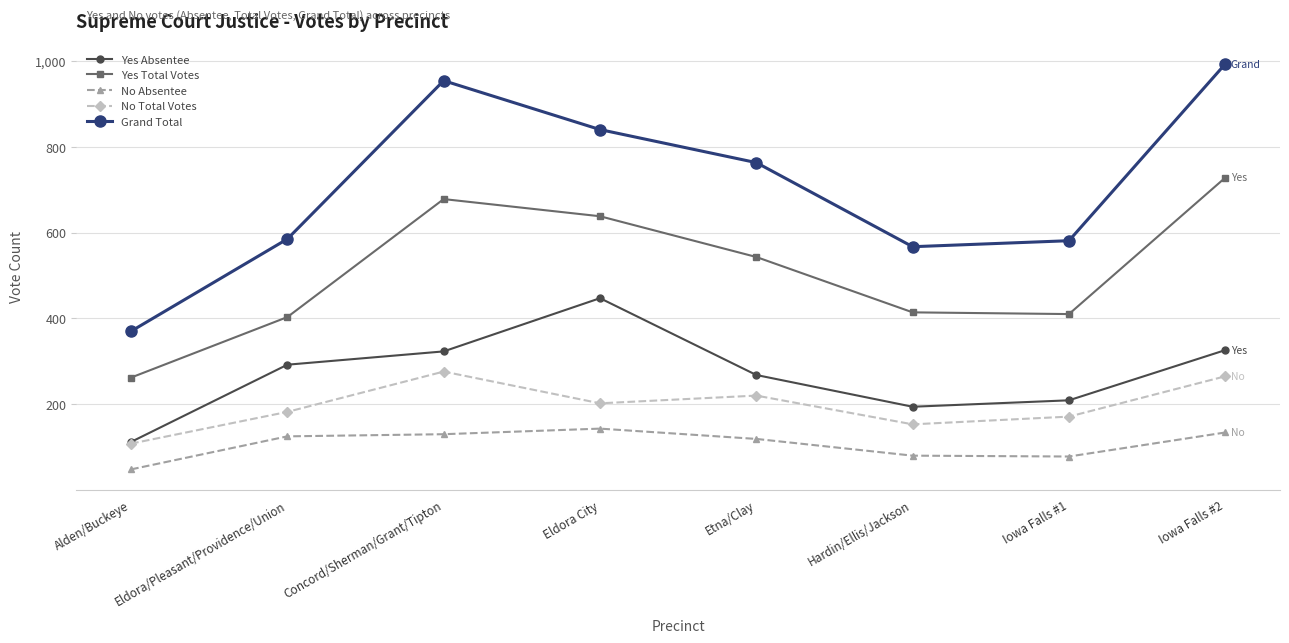

What are all the series names shown in the legend?

Yes Absentee, Yes Total Votes, No Absentee, No Total Votes, Grand Total